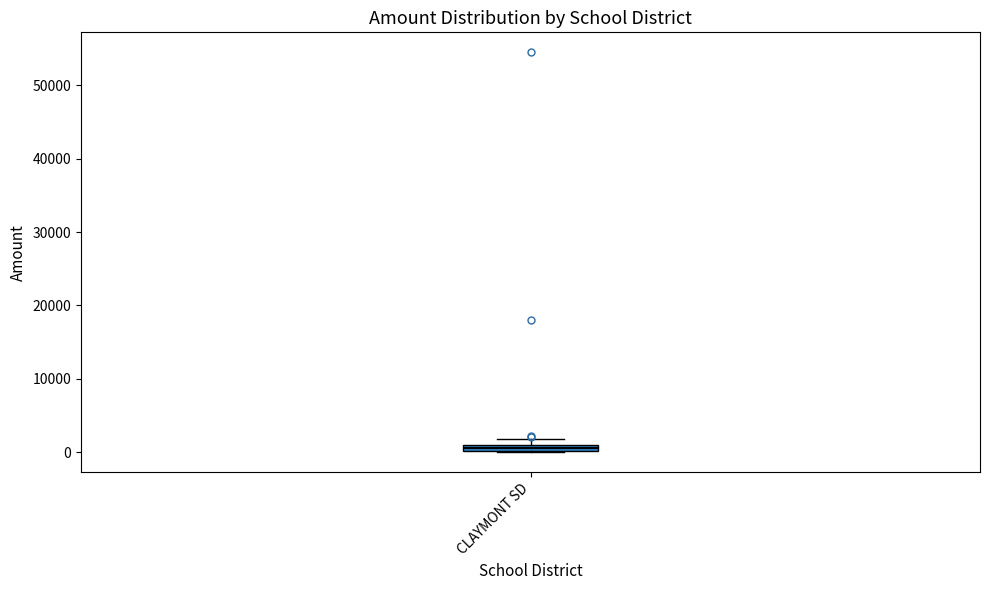

Where is the lower edge of the box for CLAYMONT SD on the y-axis? The values are not printed on the chart, so give them approximately, as read against the axis.

0